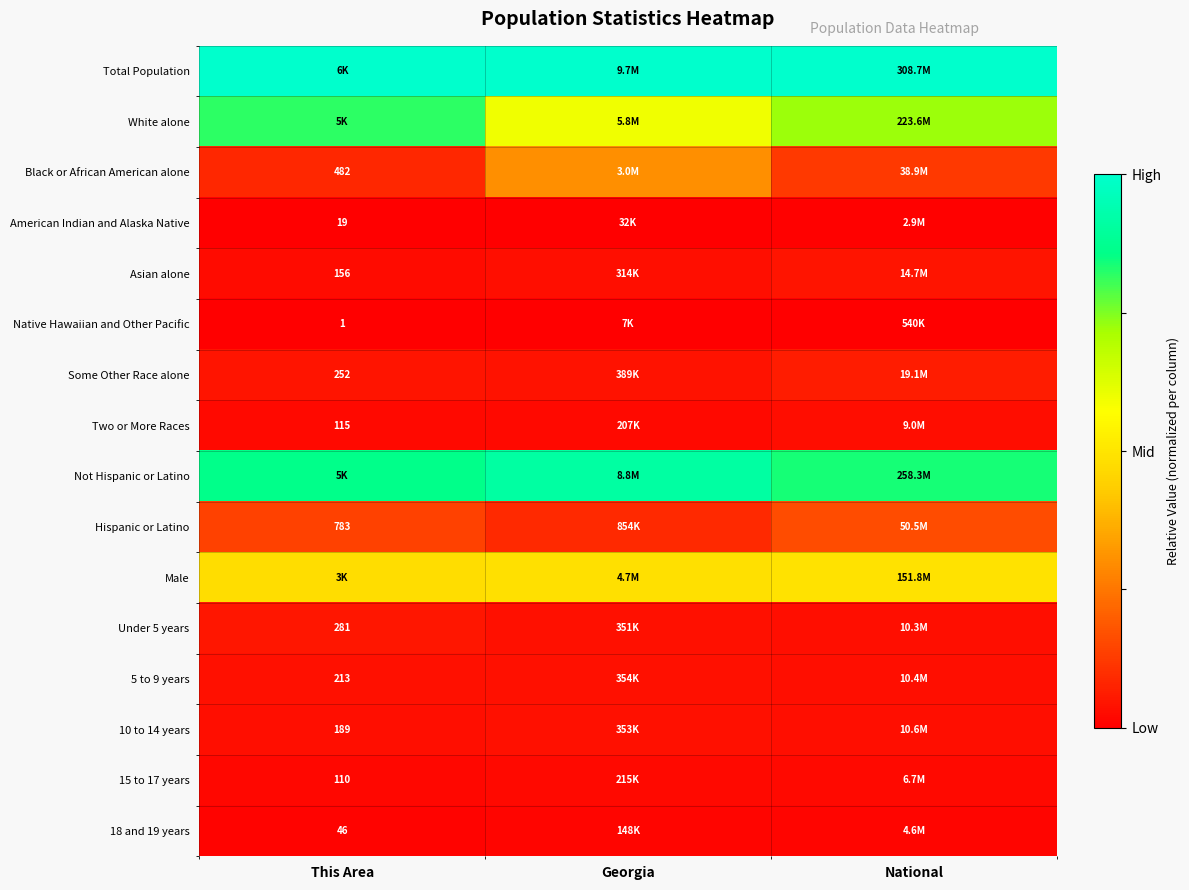

Is the value of 10 to 14 years at Georgia greater than the value of Black or African American alone at National?

No